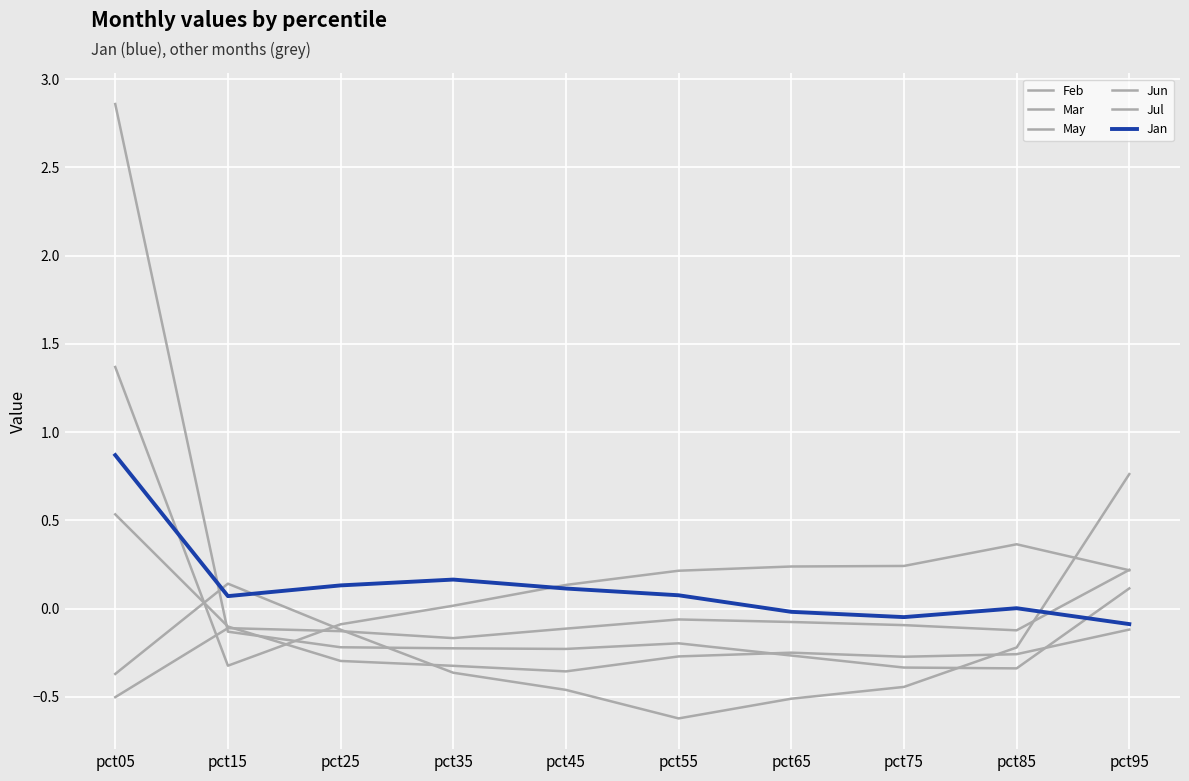

Which series has the largest total across all categories?

Mar